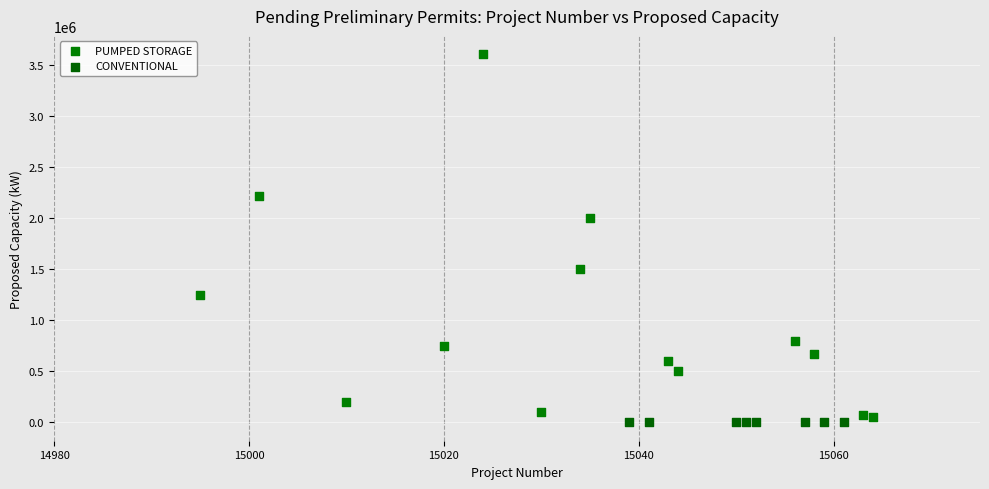

Which series contains the highest Y value?

PUMPED STORAGE